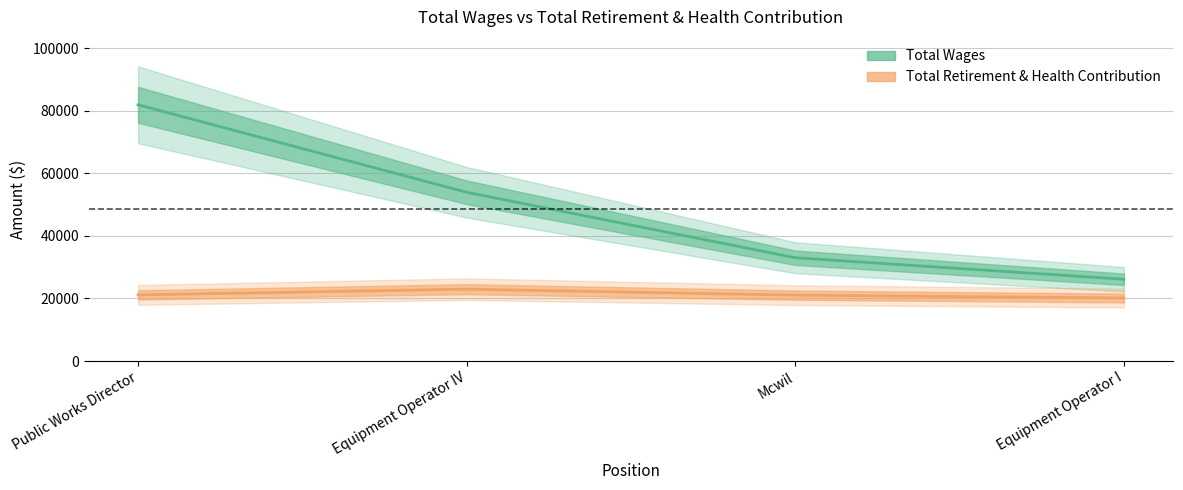

What is the difference between the Total Retirement & Health Contribution values at Public Works Director and Mcwil?

81